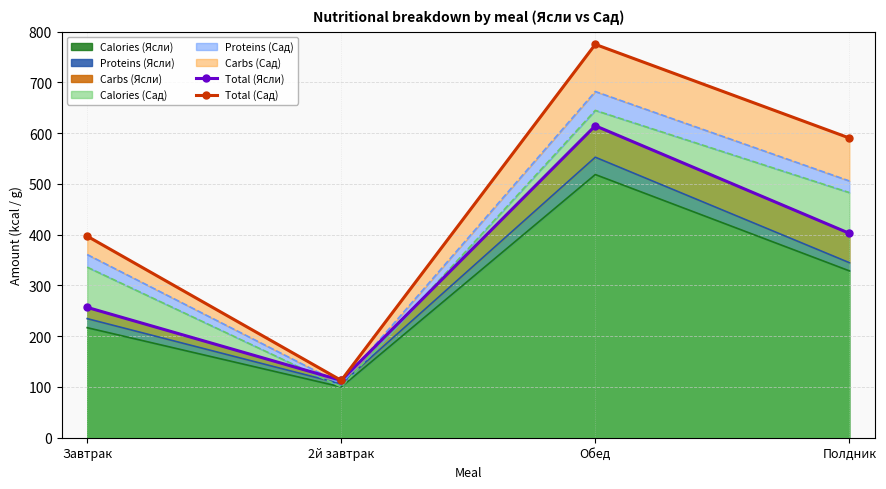

At which label is Calories (Сад) closest to 372?

Завтрак